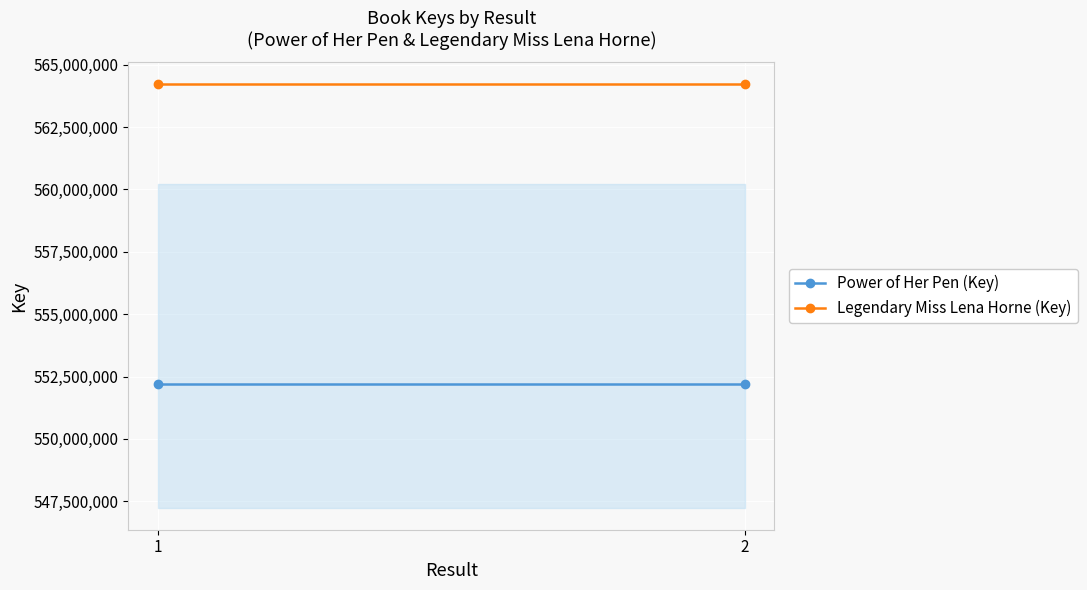

What is the average value of the Power of Her Pen (Key) series?

552214664